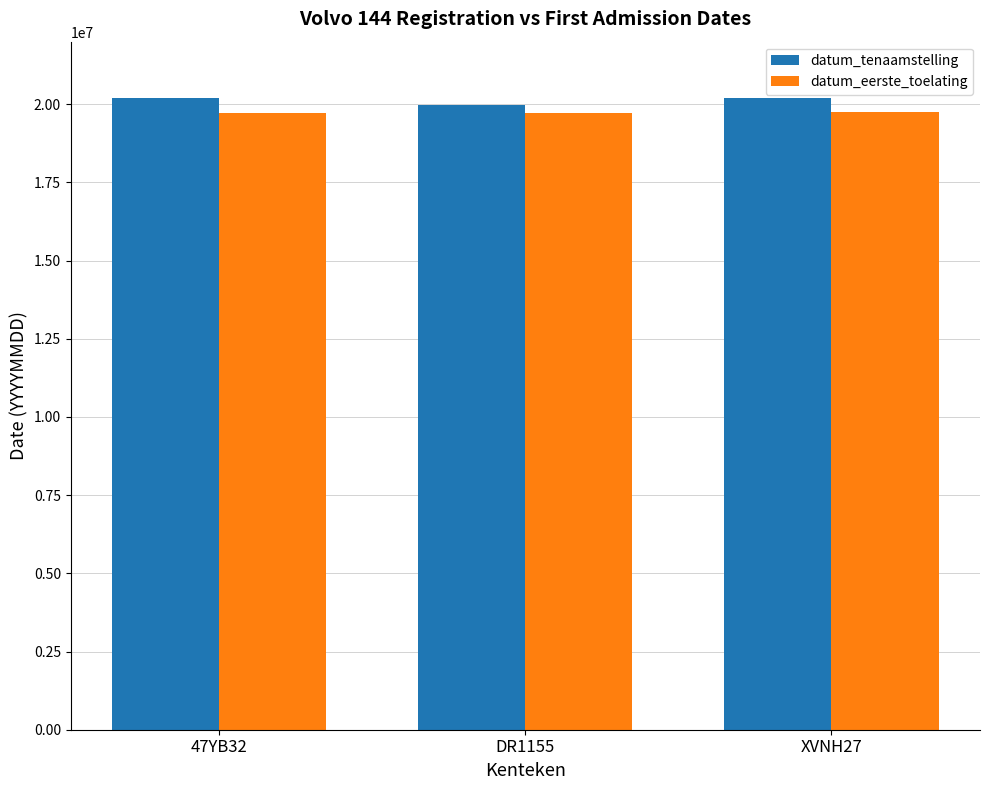

What is the minimum value shown in the chart?

19720724